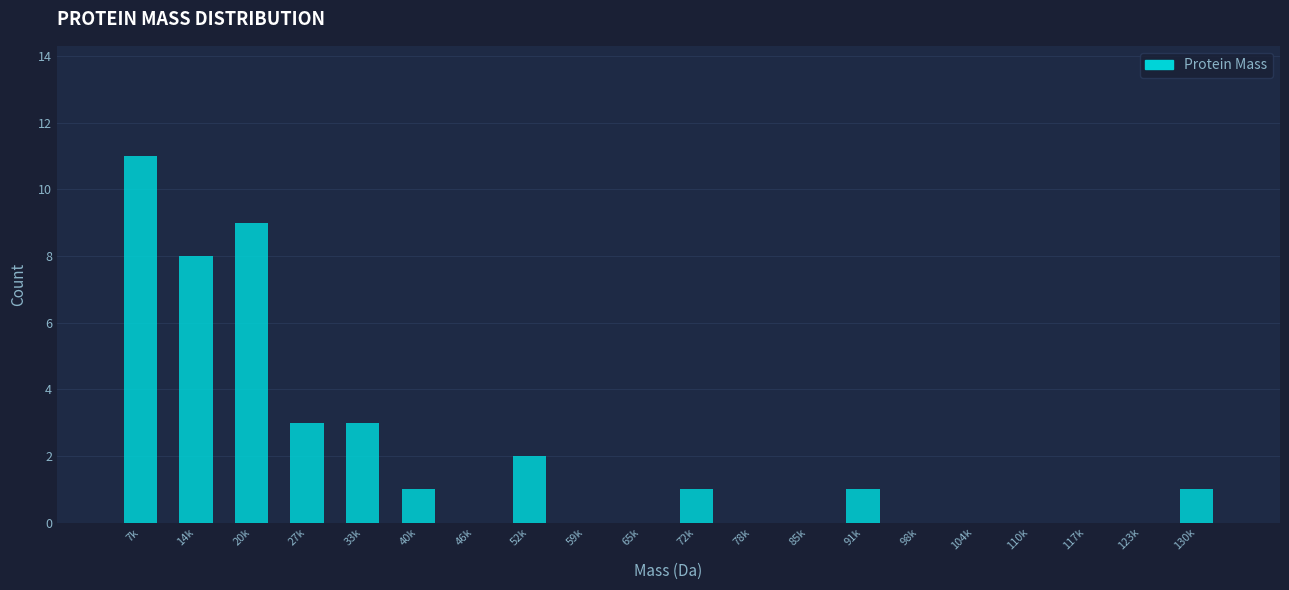

Reading left to right, list all the values displayed in this chart.

7k=11	14k=8	20k=9	27k=3	33k=3	40k=1	46k=0	52k=2	59k=0	65k=0	72k=1	78k=0	85k=0	91k=1	98k=0	104k=0	110k=0	117k=0	123k=0	130k=1